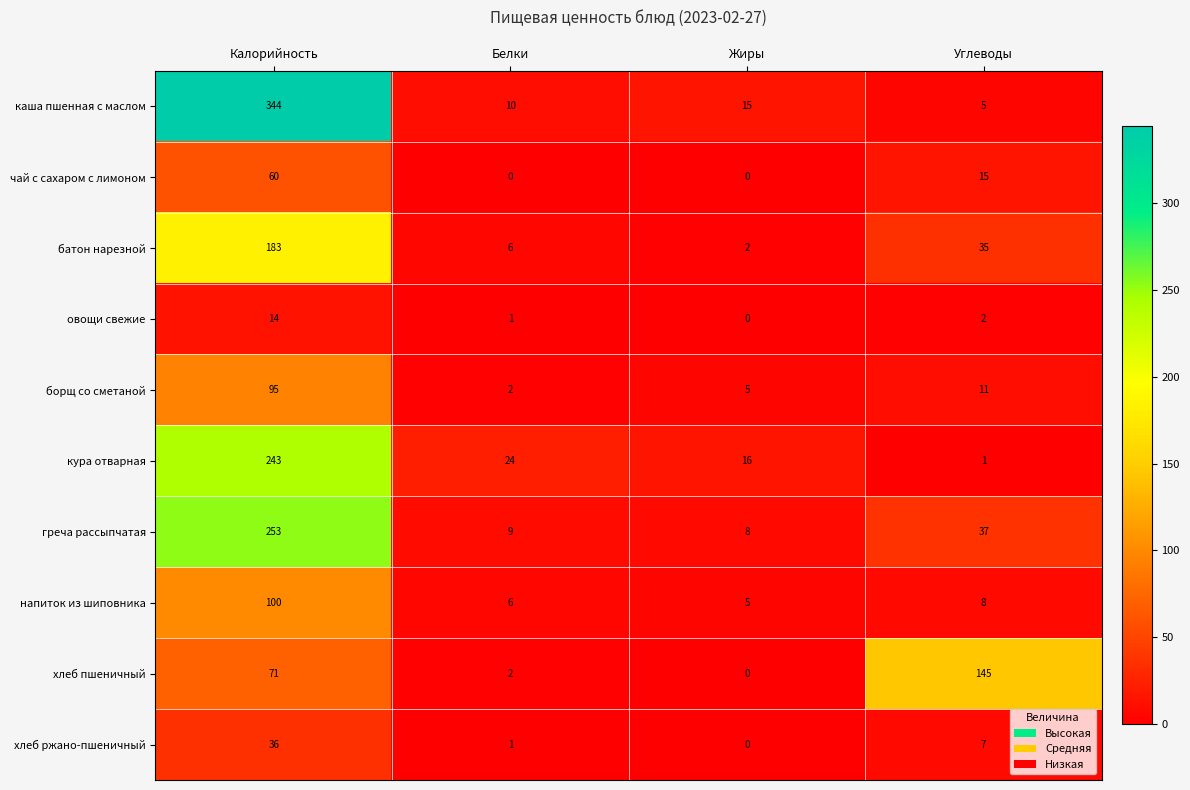

Rank the categories by кура отварная value from lowest to highest.

Углеводы, Жиры, Белки, Калорийность